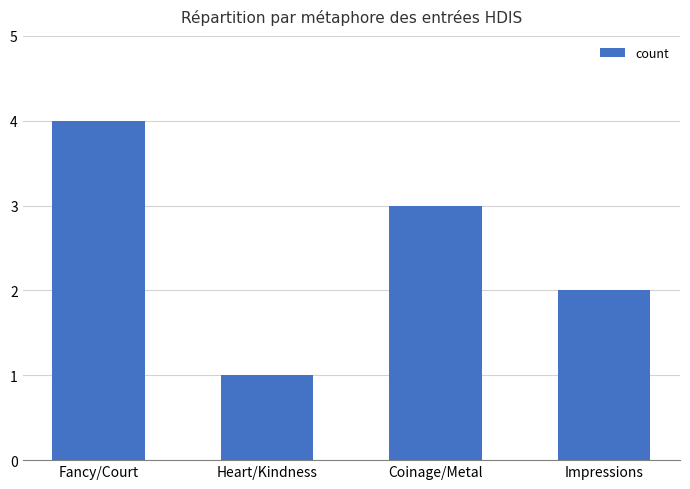

Which category has the highest value across all series?

Fancy/Court